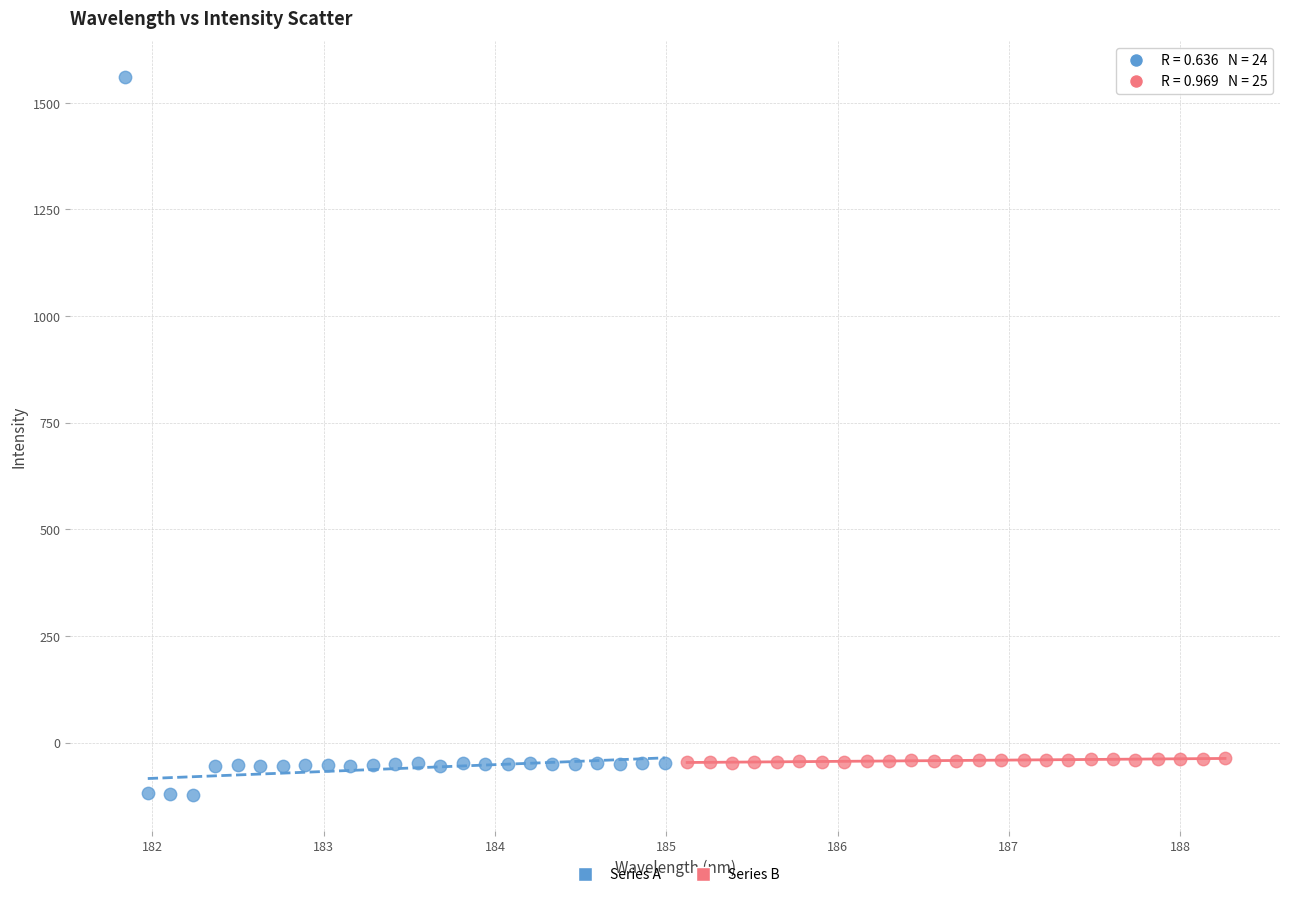

Which series contains the lowest Y value?

Series A